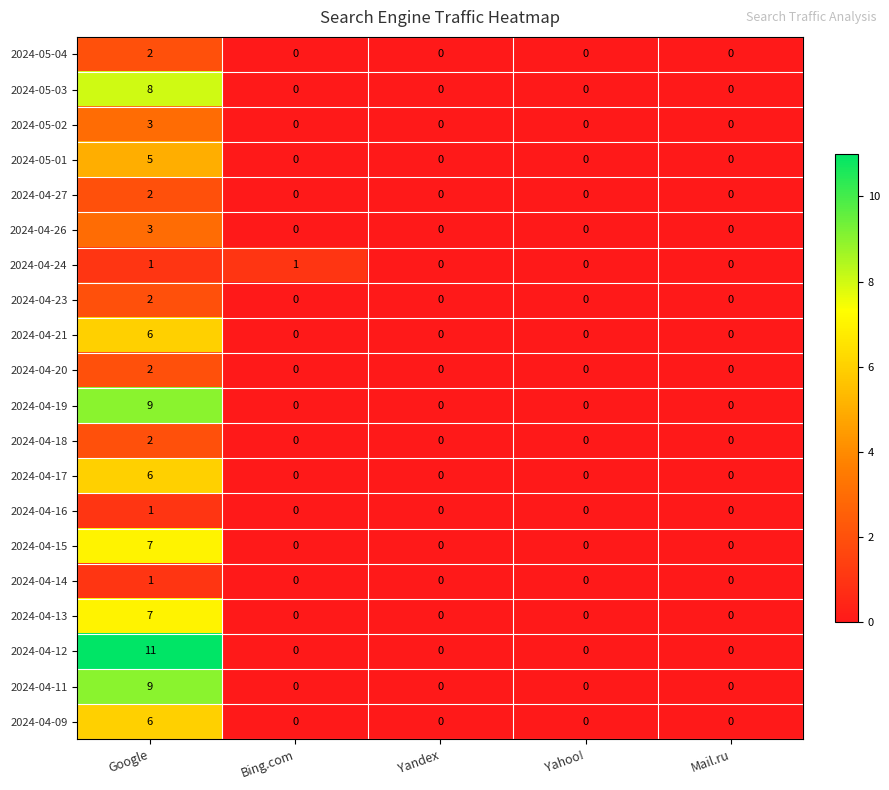

At which category does the chart reach its peak across all series?

Google